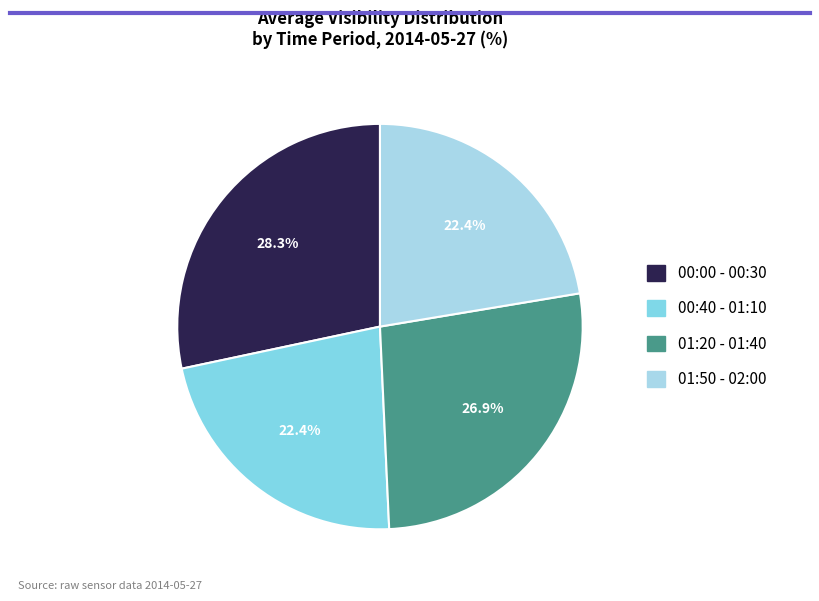

What portion of the pie excludes 01:20 - 01:40?

73.1%